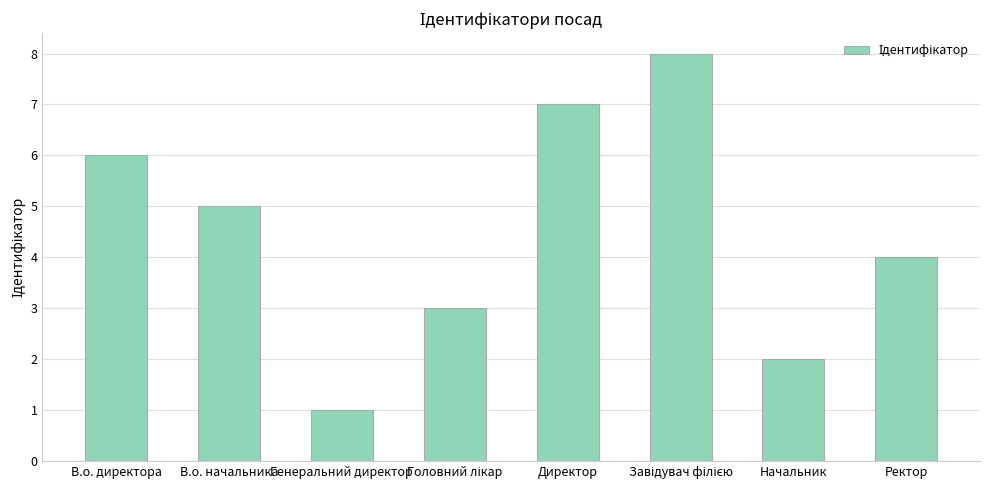

How many data points are less than 5?

4